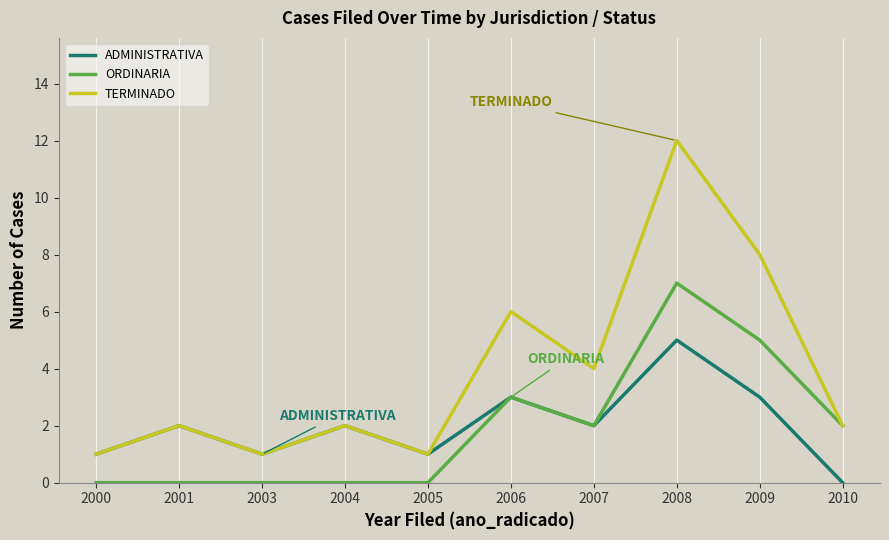

Which series has the largest total across all categories?

TERMINADO